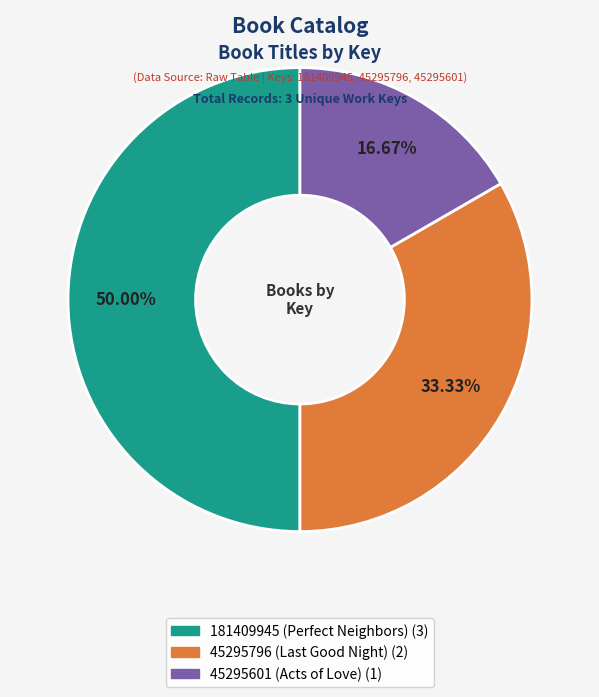

Rank the categories by value from highest to lowest.

181409945 (Perfect Neighbors), 45295796 (Last Good Night), 45295601 (Acts of Love)